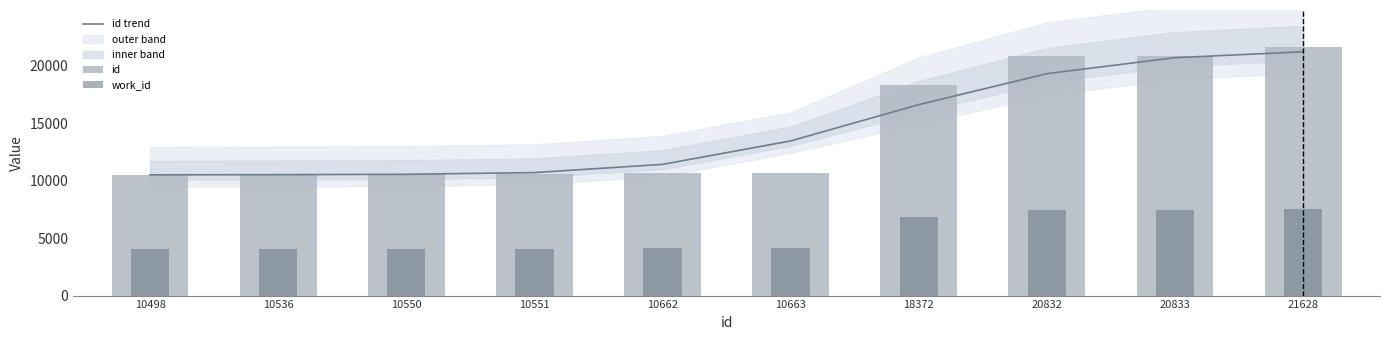

What is the value of the work_id bar at the 7th from the left?

6842.0